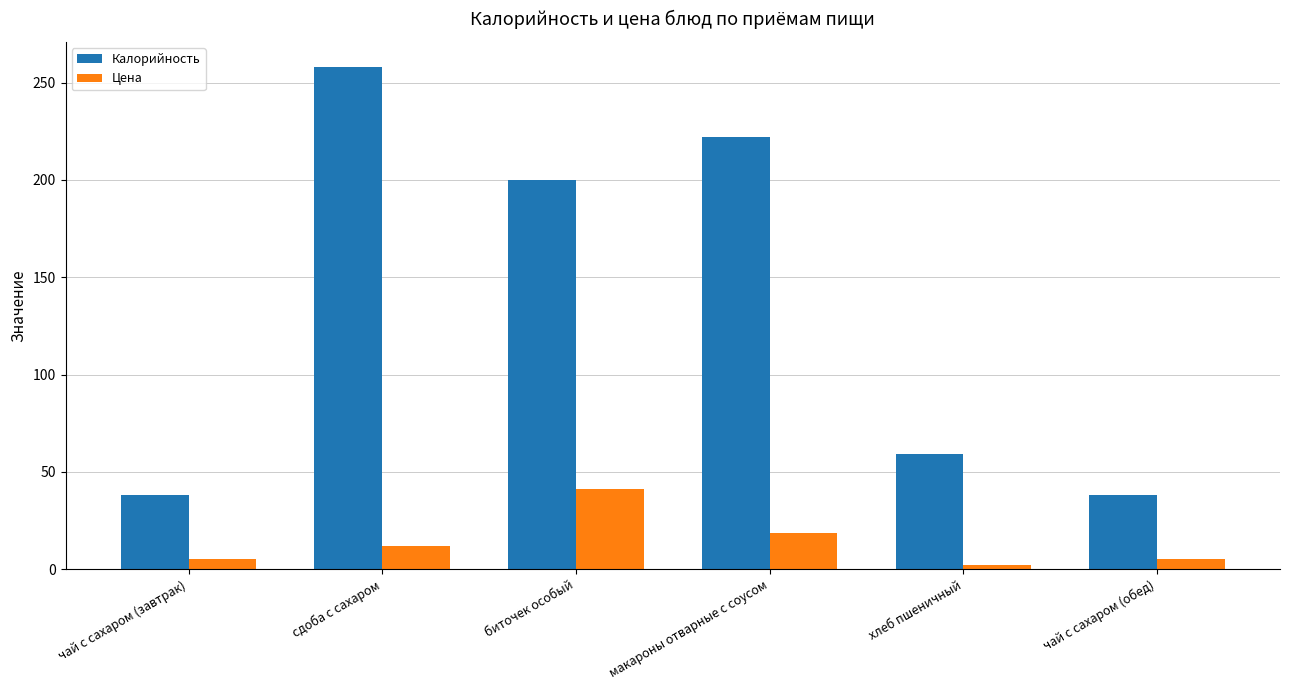

What position from the right is биточек особый?

4